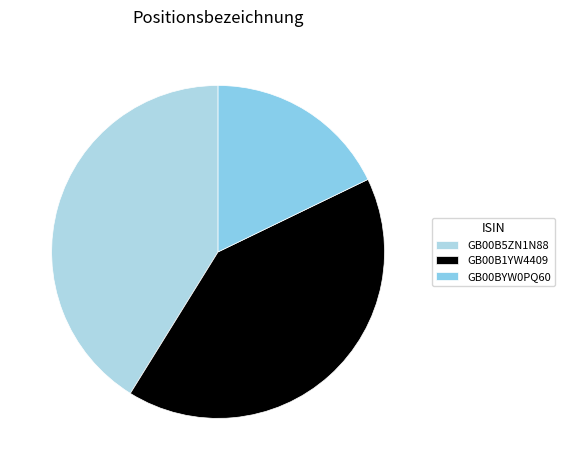

To the nearest percent, what portion does GB00B1YW4409 represent?

41%